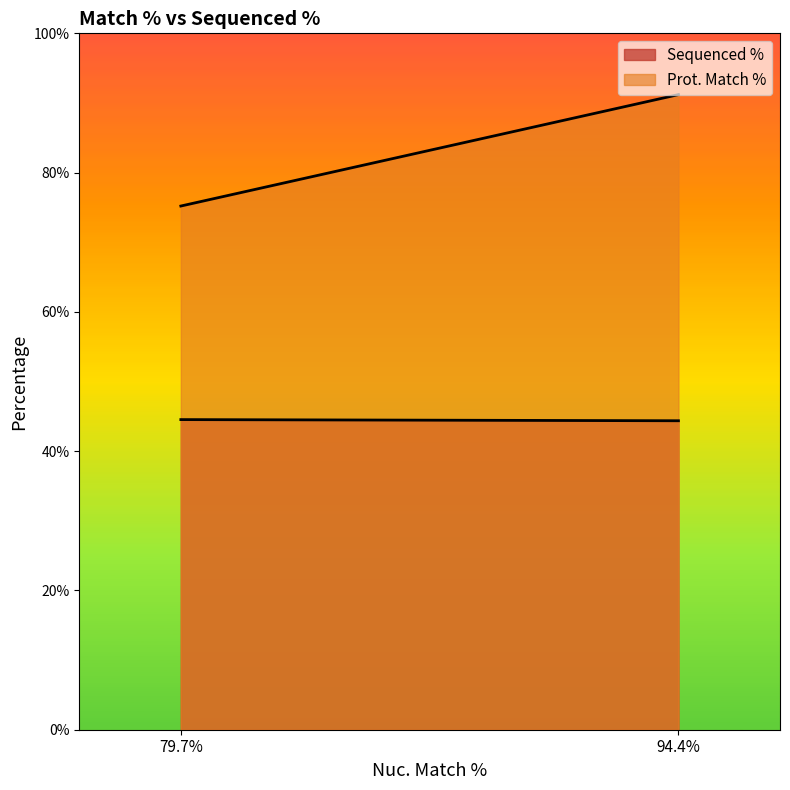

The value of Prot. Match % at 79.7% is 75.2. True or false?

True